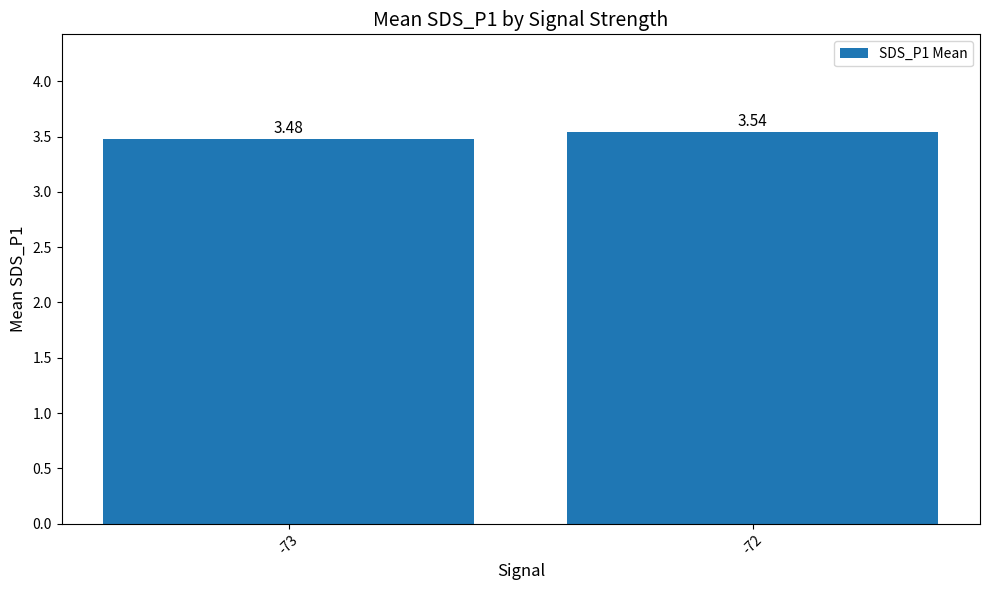

What is the ratio of the value at -72 to the value at -73?

1.0